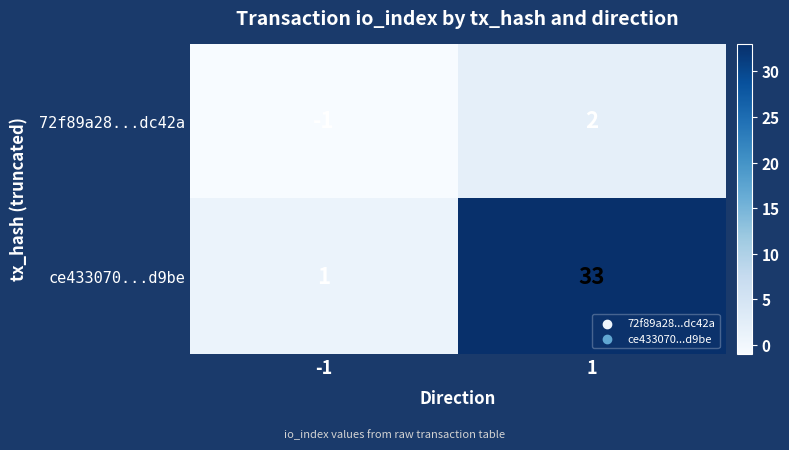

At which category is the sum across all series the highest?

1